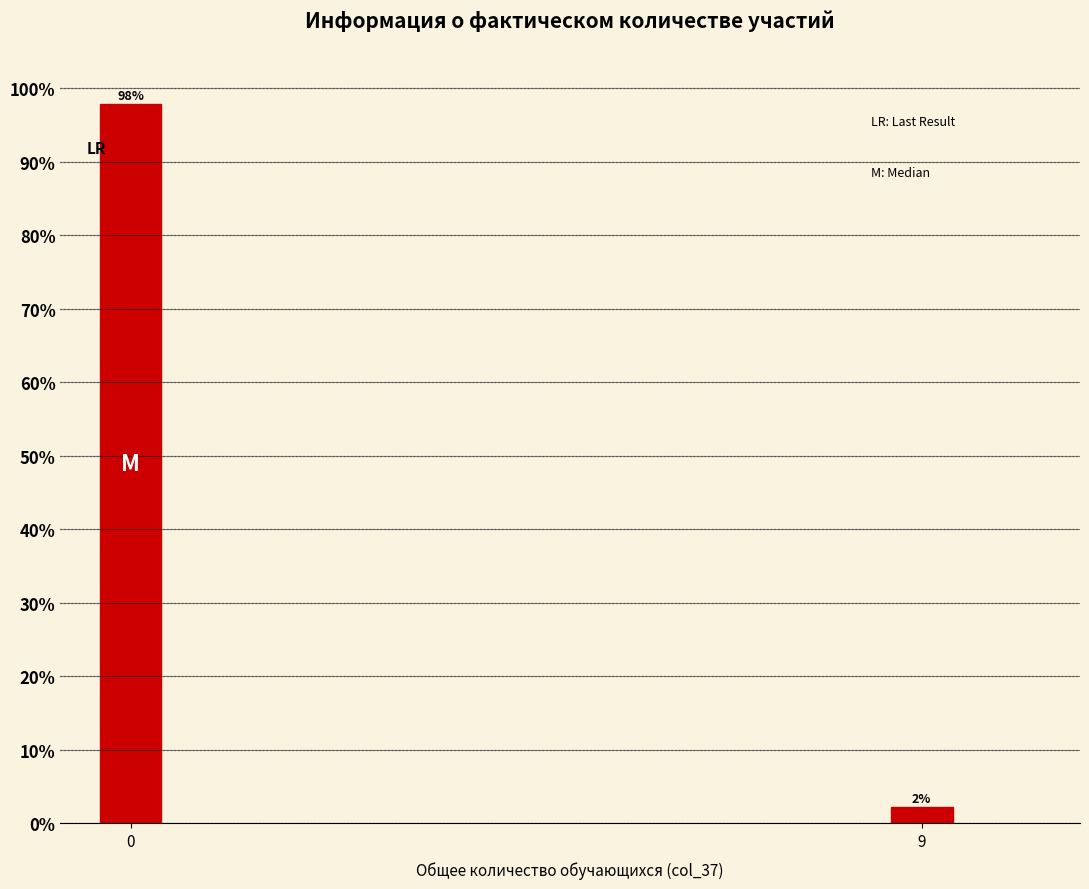

Read the value at 0.

97.8